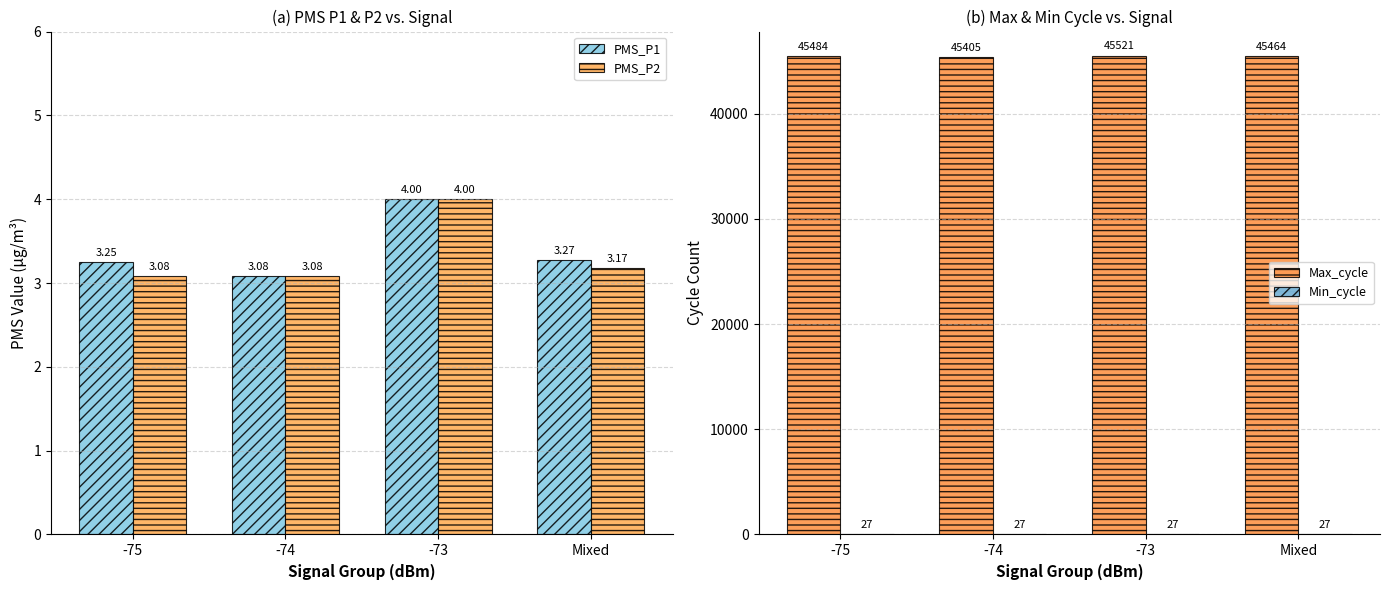

What is the value of the Min_cycle bar at the 2nd from the left?

27.0